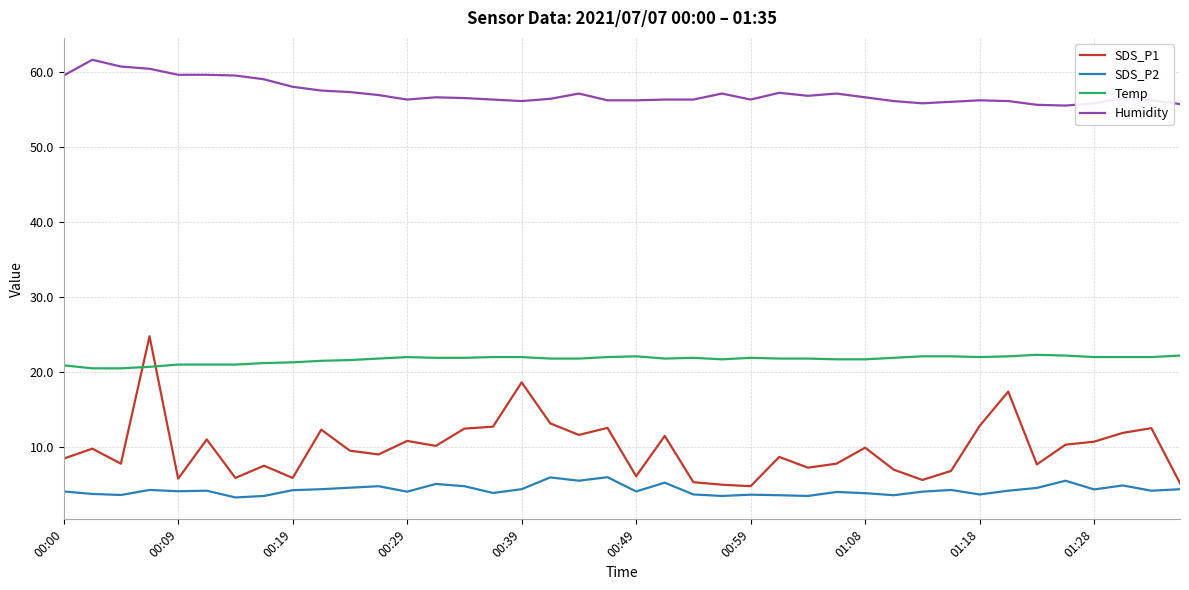

What is the sum of all Humidity values?

2286.5